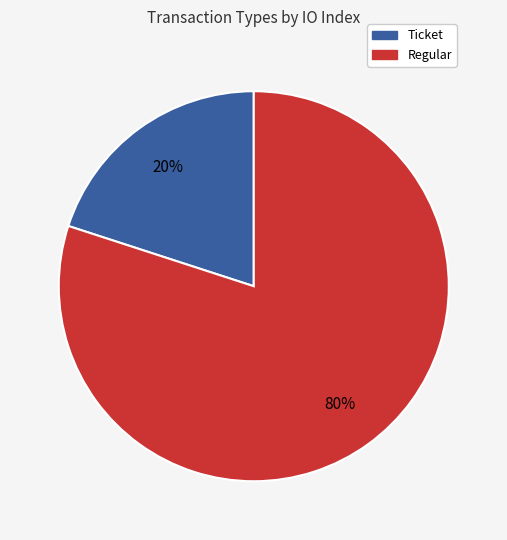

To the nearest percent, what is the combined percentage of Regular and Ticket?

100%